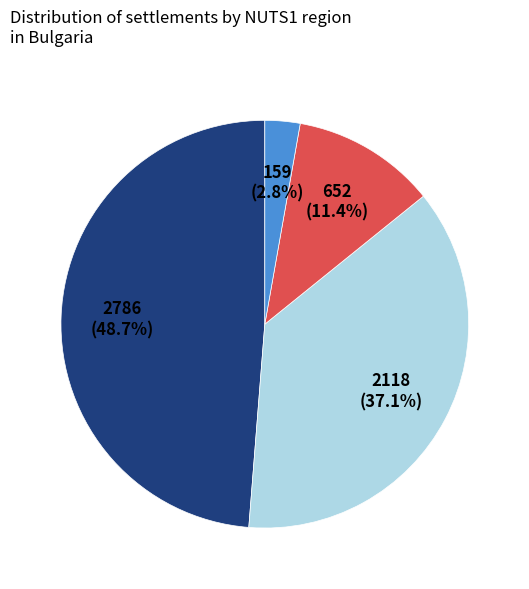

Count the number of slices in the pie.

4